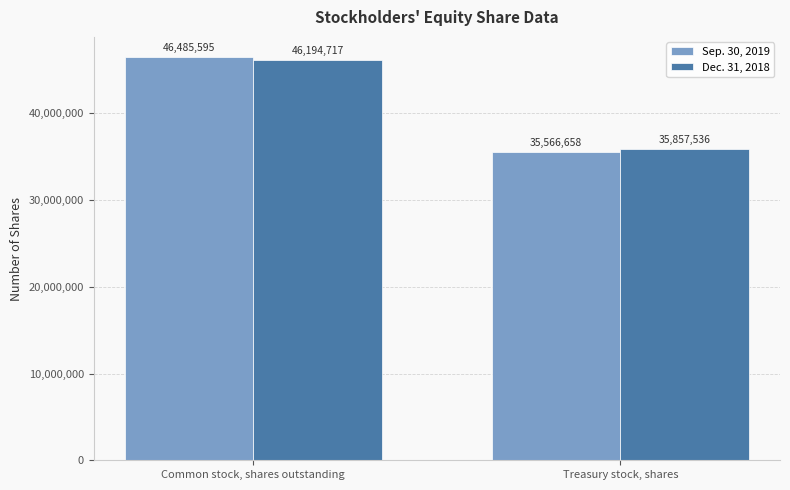

The value of Sep. 30, 2019 at Common stock, shares outstanding is 46485595. True or false?

True